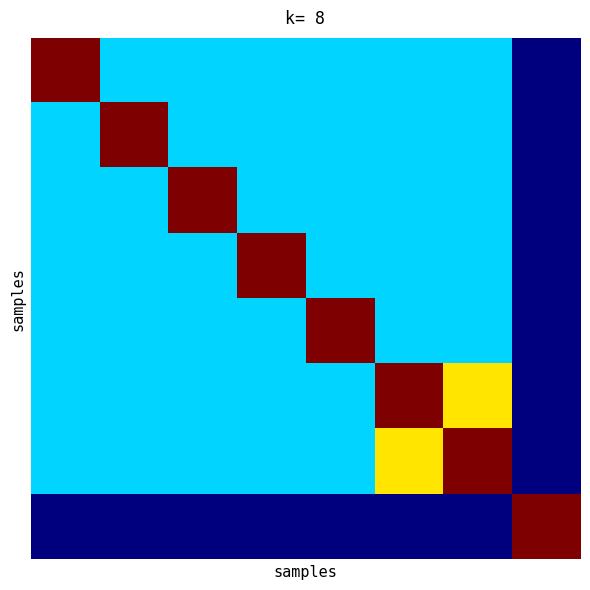

Count the number of categories in the chart.

8